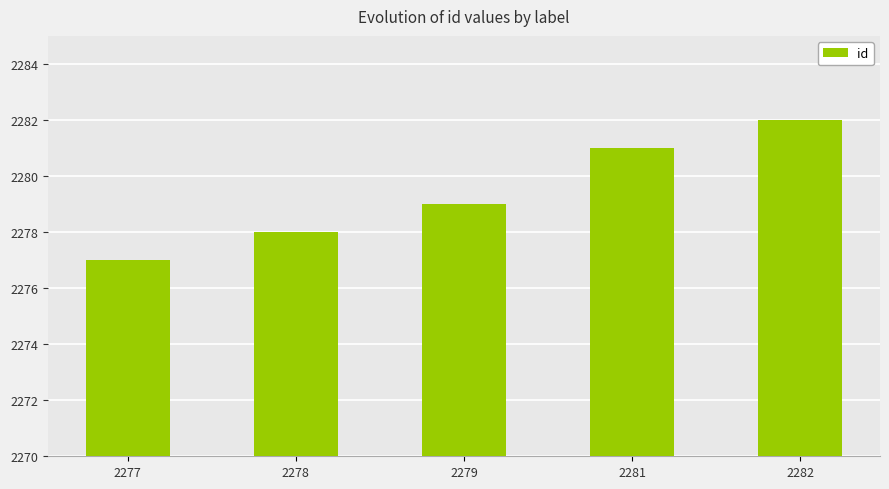

List the labels in order of value, smallest first.

2277, 2278, 2279, 2281, 2282